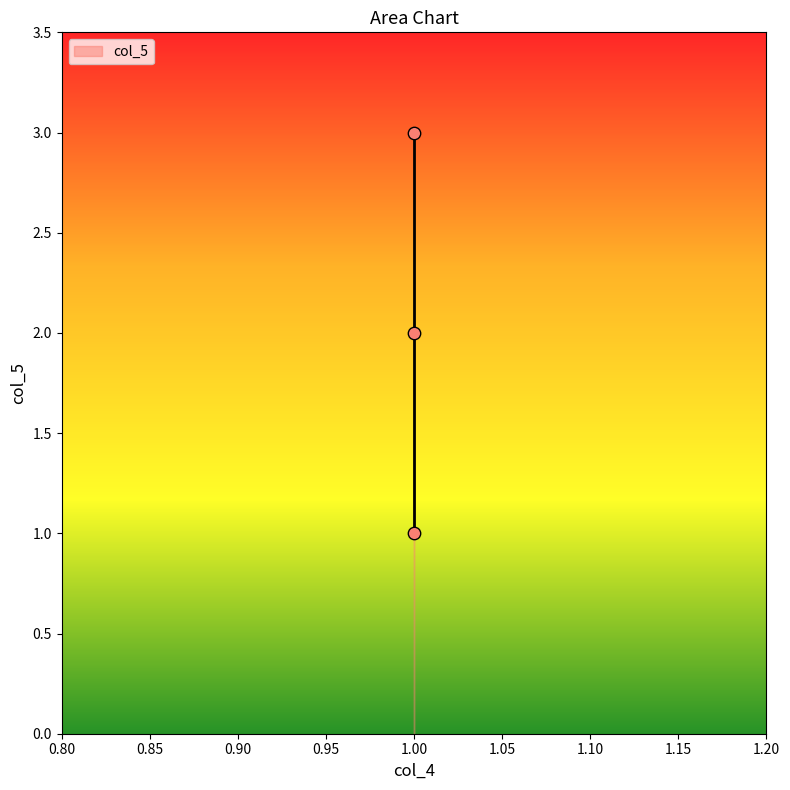

Count the number of points in this scatter plot.

3